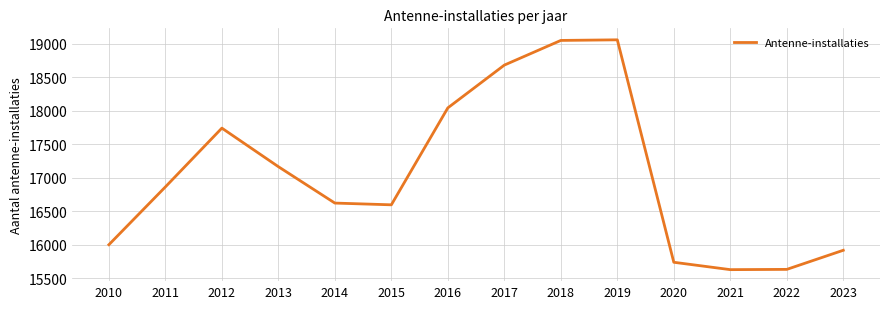

What is the difference between the values at 2016 and 2010?

2041